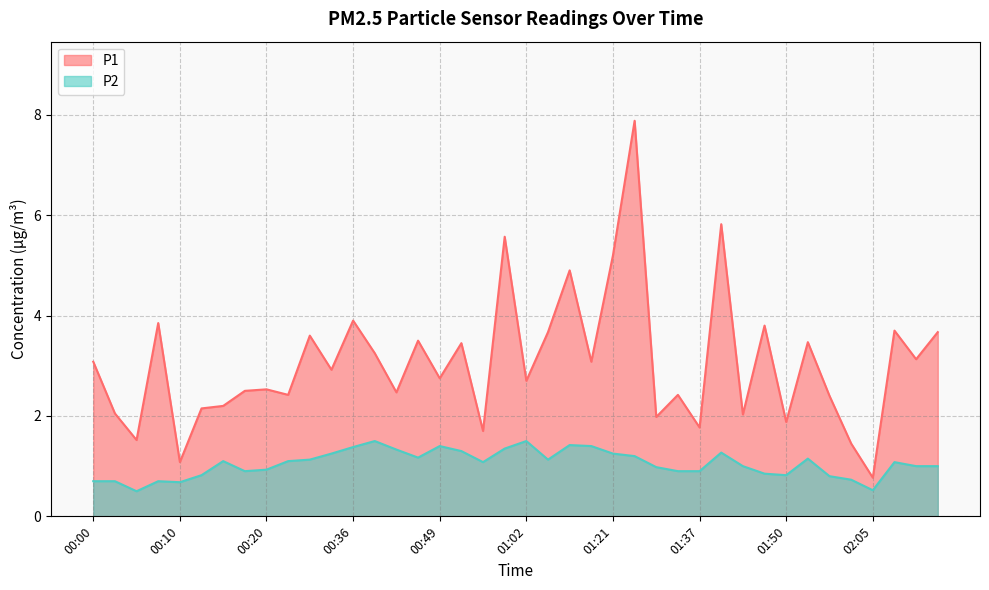

What position from the right is 00:57?

22